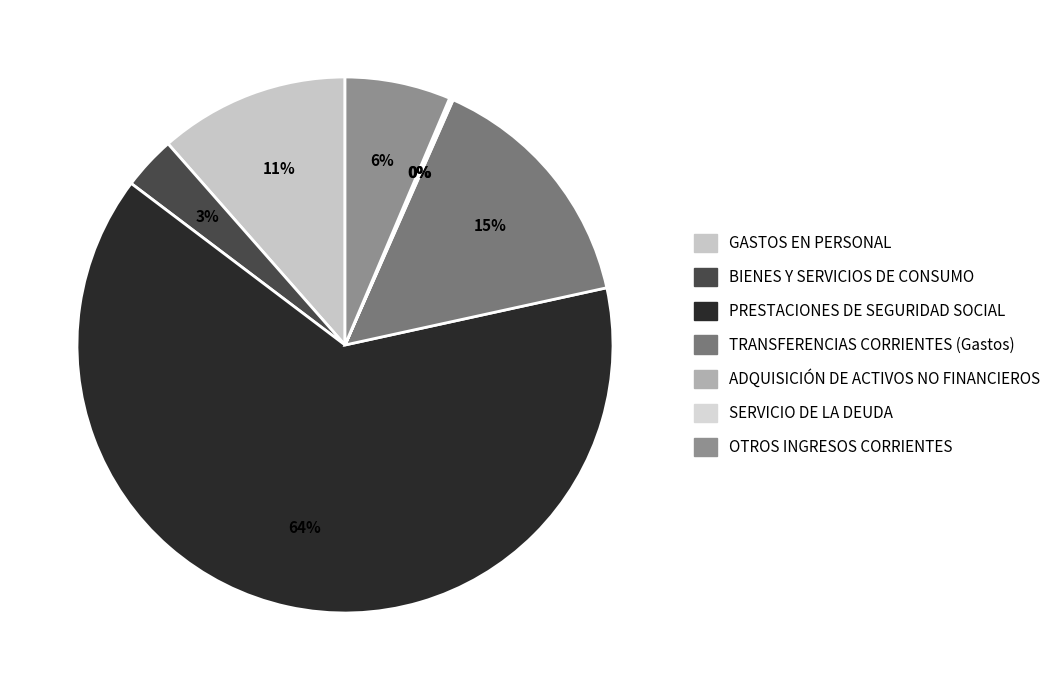

Between BIENES Y SERVICIOS DE CONSUMO and GASTOS EN PERSONAL, which is larger?

GASTOS EN PERSONAL